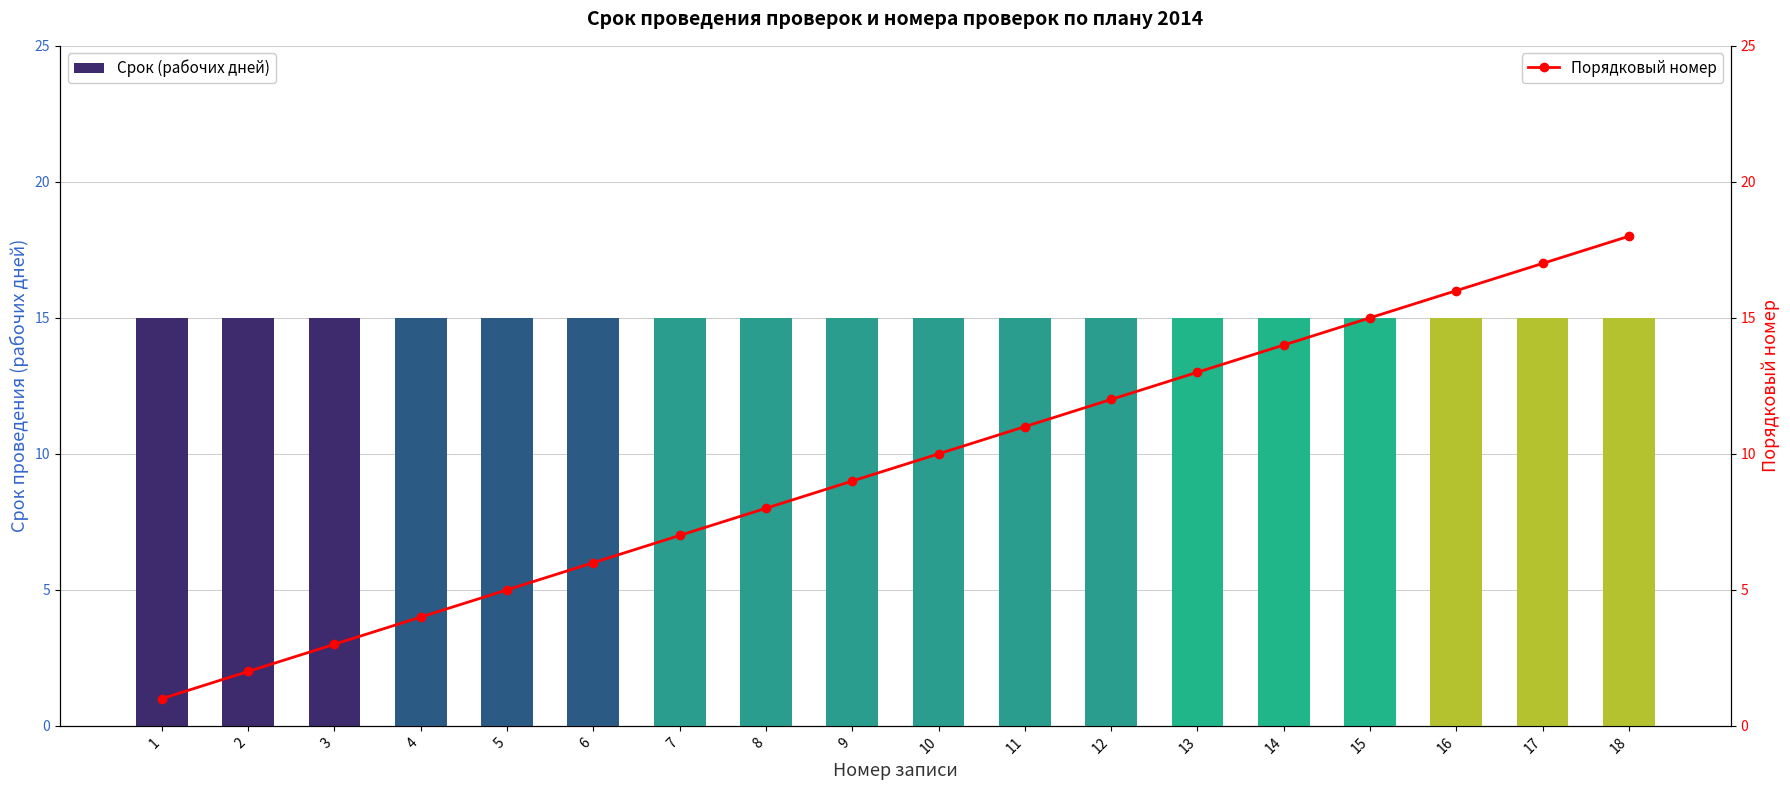

What is the sum of the Порядковый номер values at 16 and 3?

19